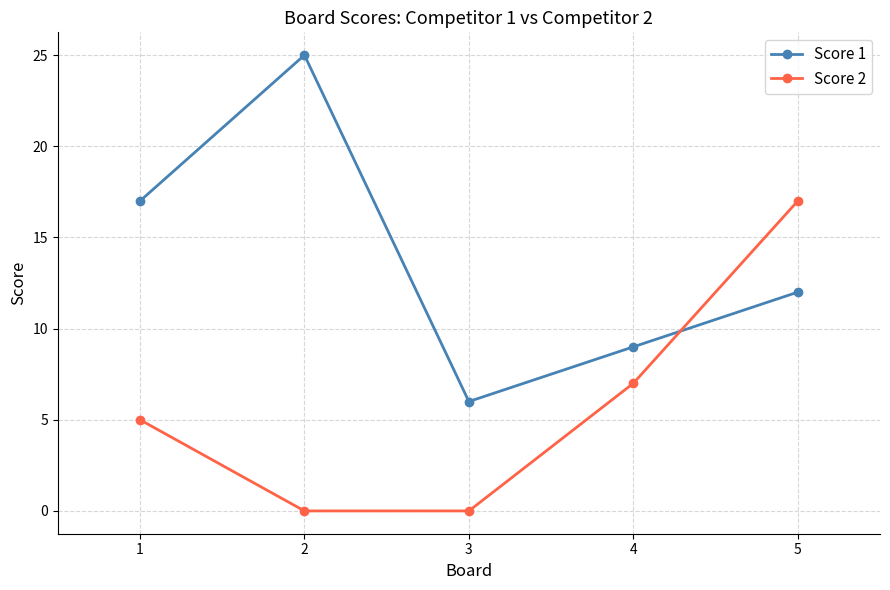

Count the number of data series in this chart.

2